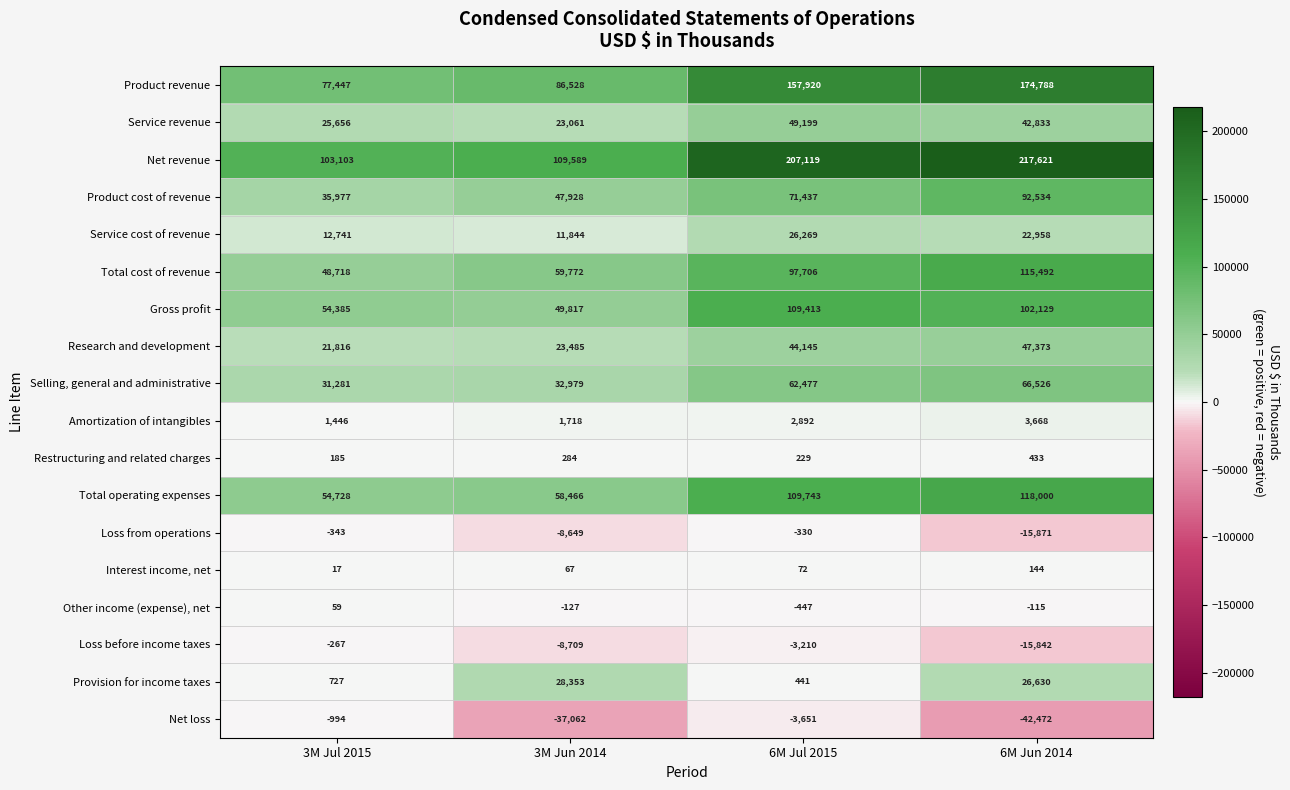

At 3M Jul 2015, list the series in order from largest to smallest.

Net revenue, Product revenue, Total operating expenses, Gross profit, Total cost of revenue, Product cost of revenue, Selling, general and administrative, Service revenue, Research and development, Service cost of revenue, Amortization of intangibles, Provision for income taxes, Restructuring and related charges, Other income (expense), net, Interest income, net, Loss before income taxes, Loss from operations, Net loss